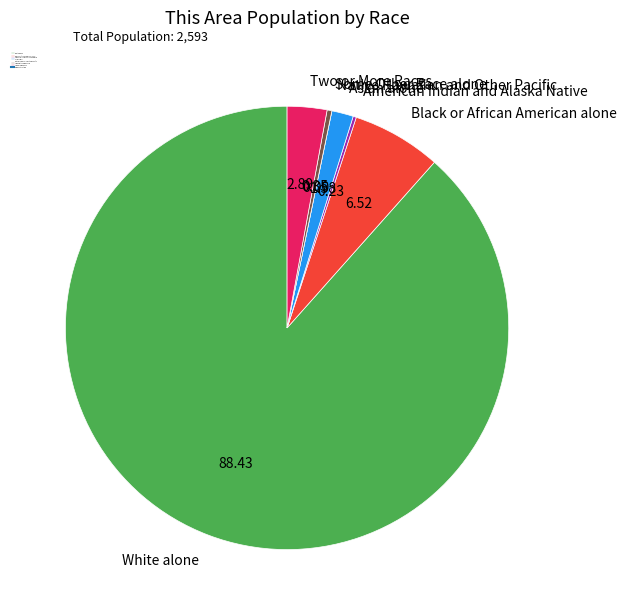

Which slice is the largest?

White alone